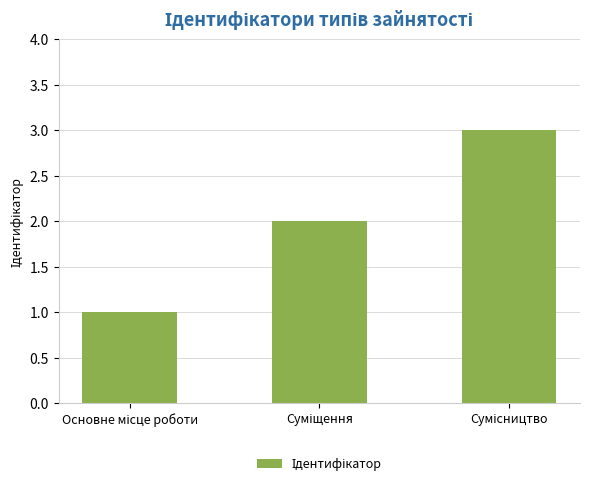

What is the sum of all values?

6